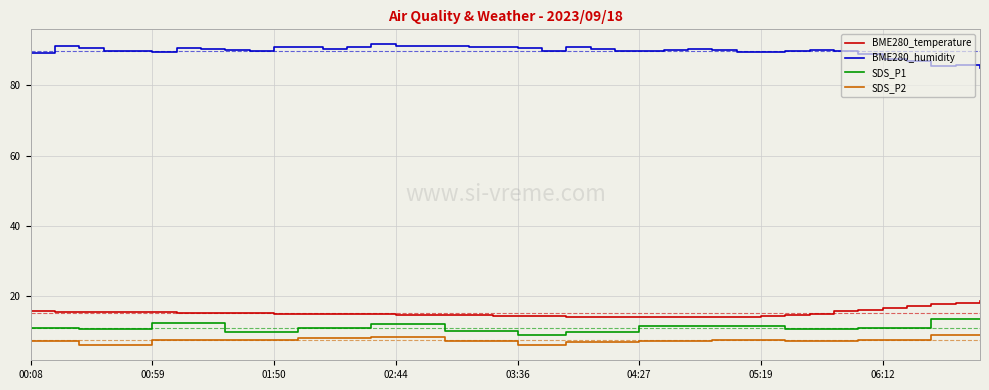

True or false: SDS_P1 and SDS_P2 intersect in this chart.

False